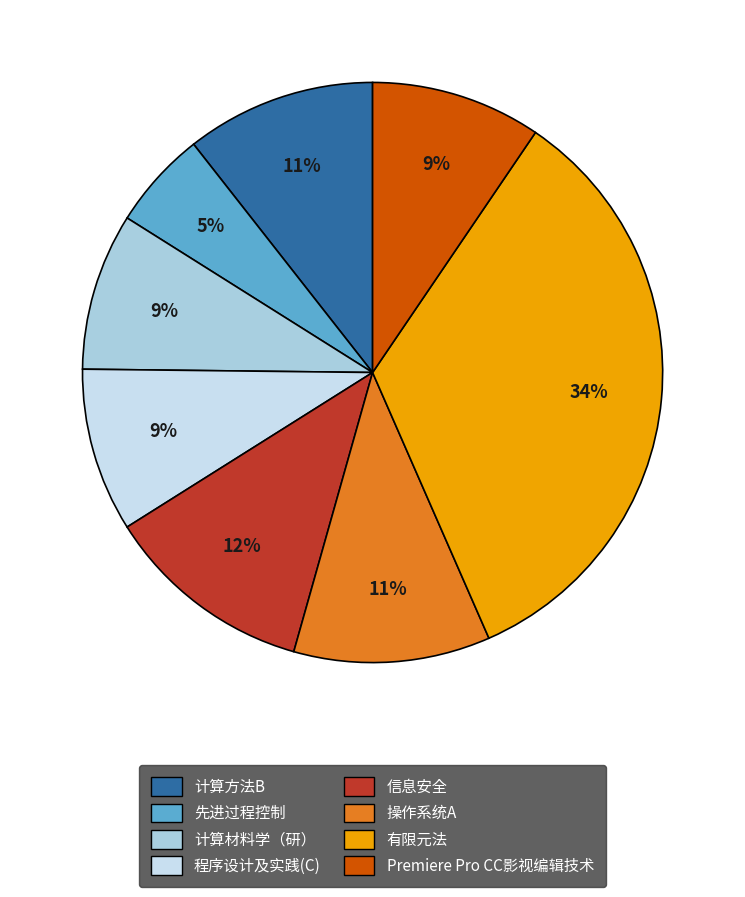

To the nearest percent, what is the average slice percentage?

12%